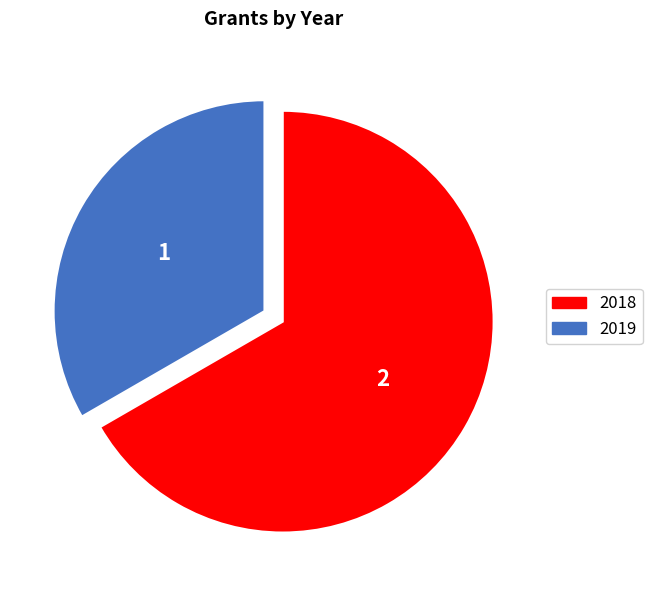

Which has a higher value, 2018 or 2019?

2018